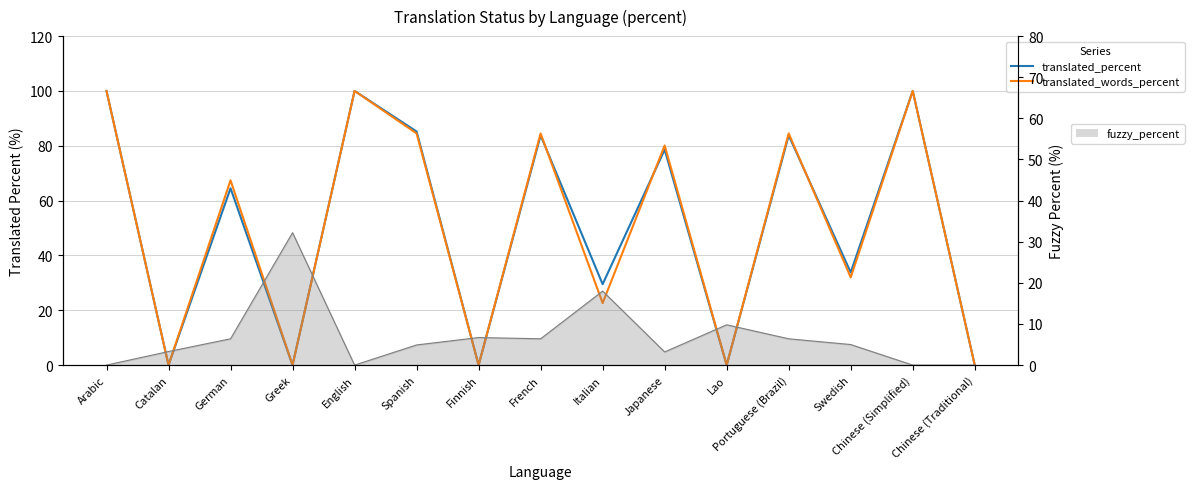

At Lao, list the series in order from smallest to largest.

translated_percent, translated_words_percent